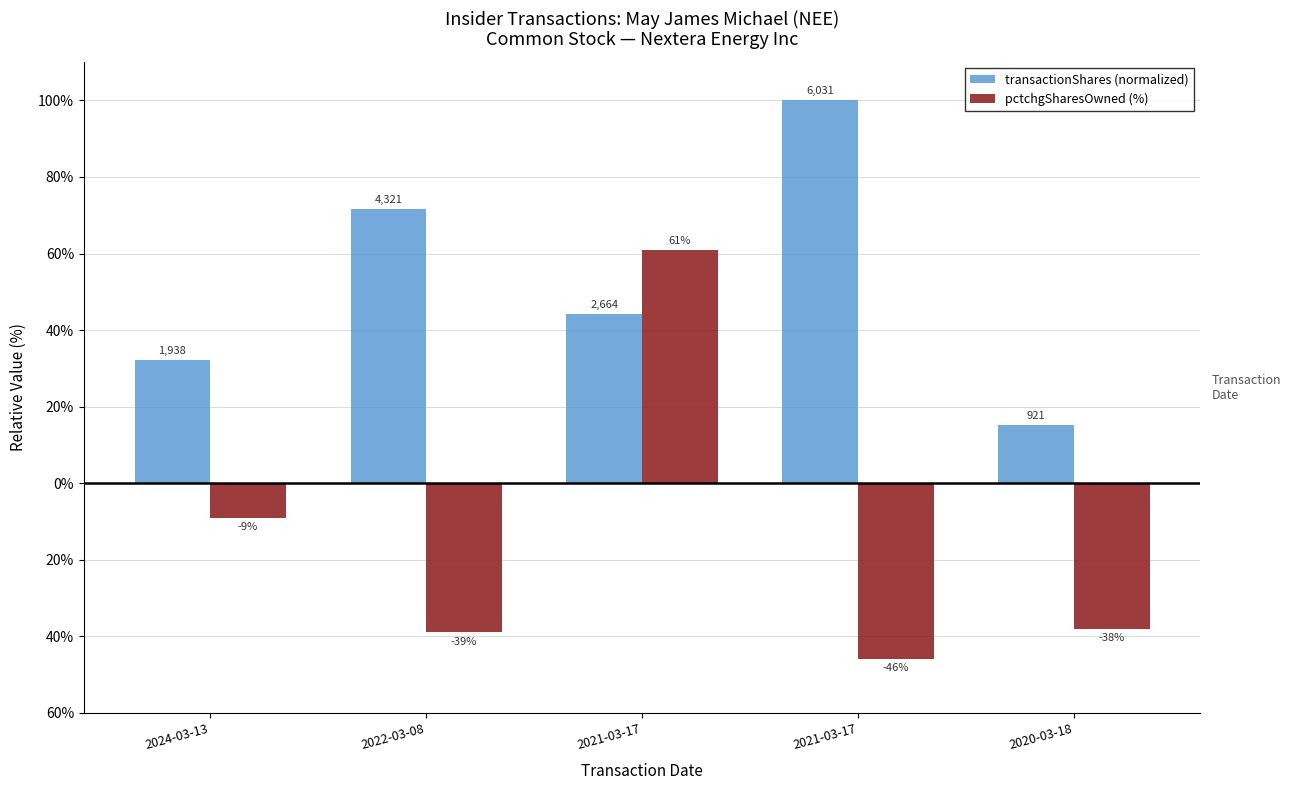

Reading left to right, transcribe all the data shown in this chart.

transactionShares (normalized): 2024-03-13=32.1	2022-03-08=71.6	2021-03-17=44.2	2021-03-17=100.0	2020-03-18=15.3
pctchgSharesOwned (%): 2024-03-13=-9.0	2022-03-08=-39.0	2021-03-17=61.0	2021-03-17=-46.0	2020-03-18=-38.0